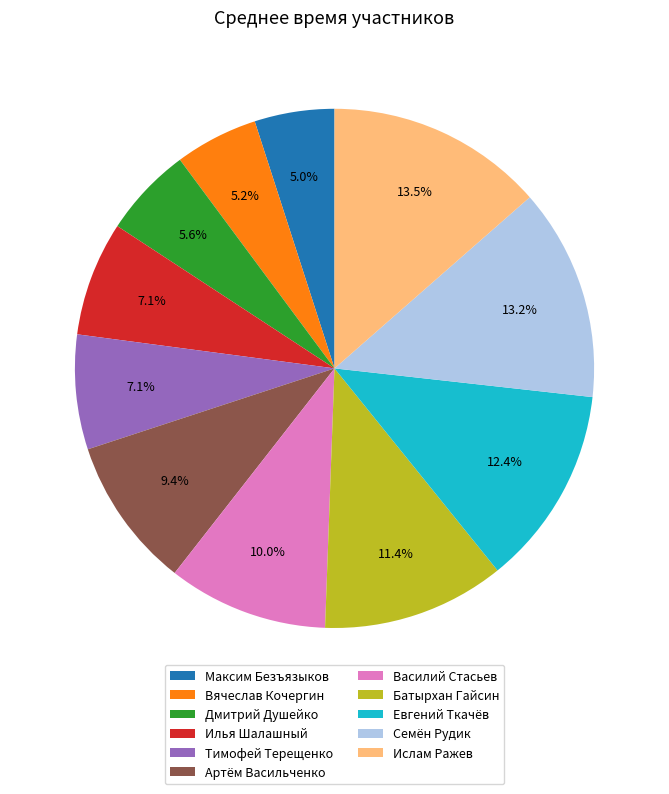

Is the sum of Семён Рудик and Максим Безъязыков greater than half?

No